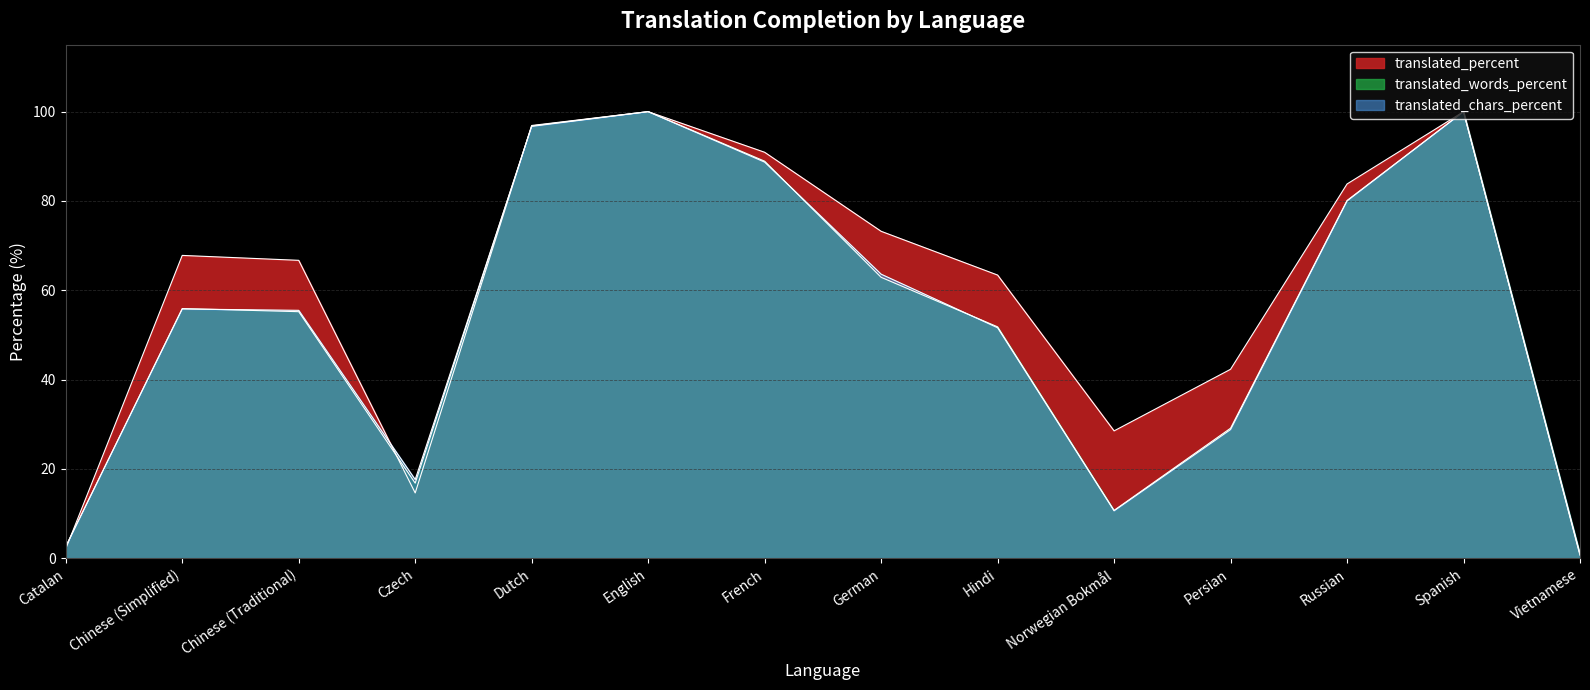

Is it true that translated_chars_percent equals 100.0 at English?

True